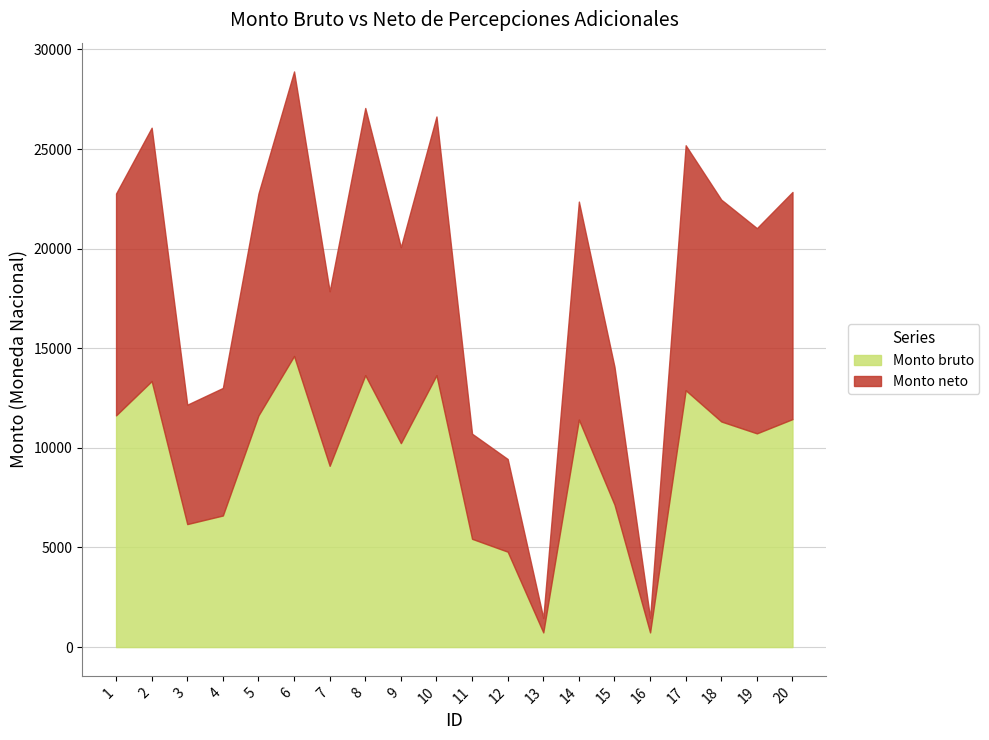

Which series has the largest total across all categories?

Monto bruto